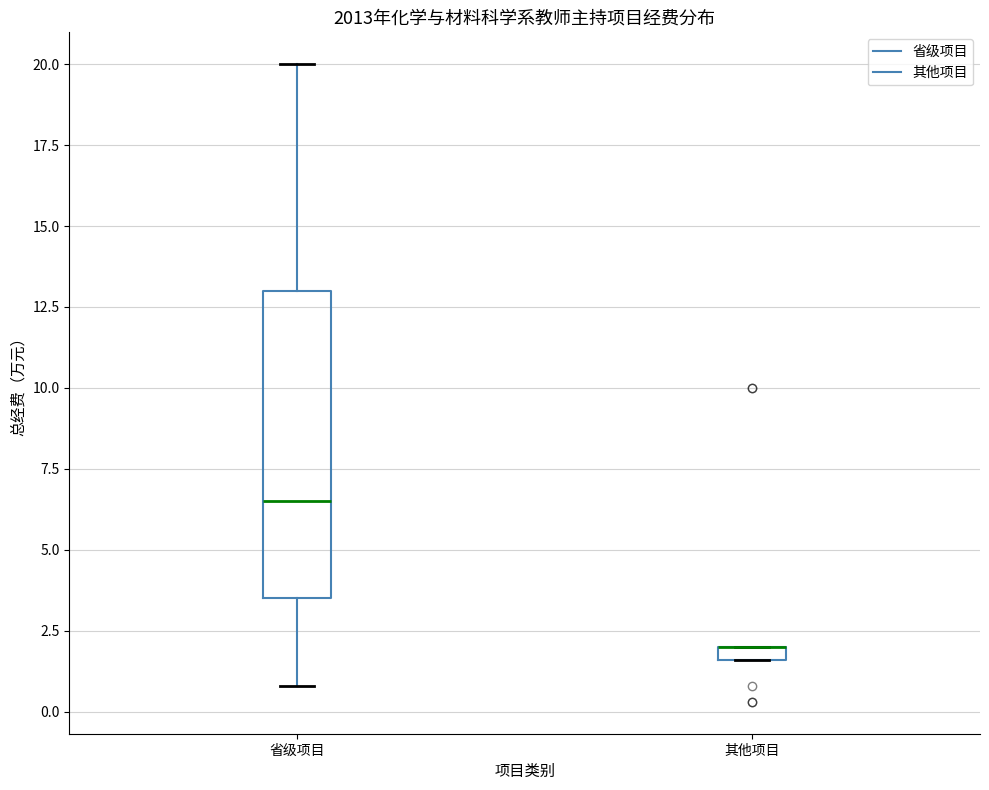

Where does the upper whisker of the box for 省级项目 end on the y-axis? The values are not printed on the chart, so give them approximately, as read against the axis.

20.0